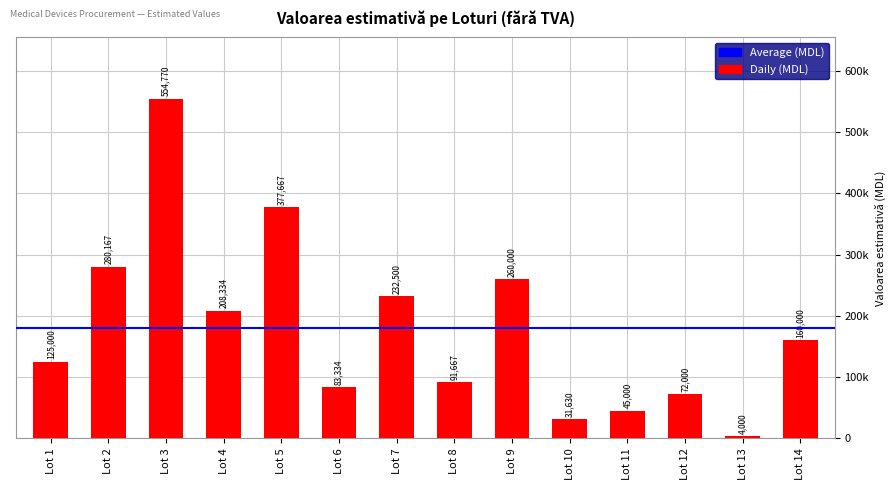

Reading left to right, extract all data points from this chart.

Lot 1=125000	Lot 2=280167	Lot 3=554770	Lot 4=208334	Lot 5=377667	Lot 6=83334	Lot 7=232500	Lot 8=91667	Lot 9=260000	Lot 10=31630	Lot 11=45000	Lot 12=72000	Lot 13=4000	Lot 14=160000